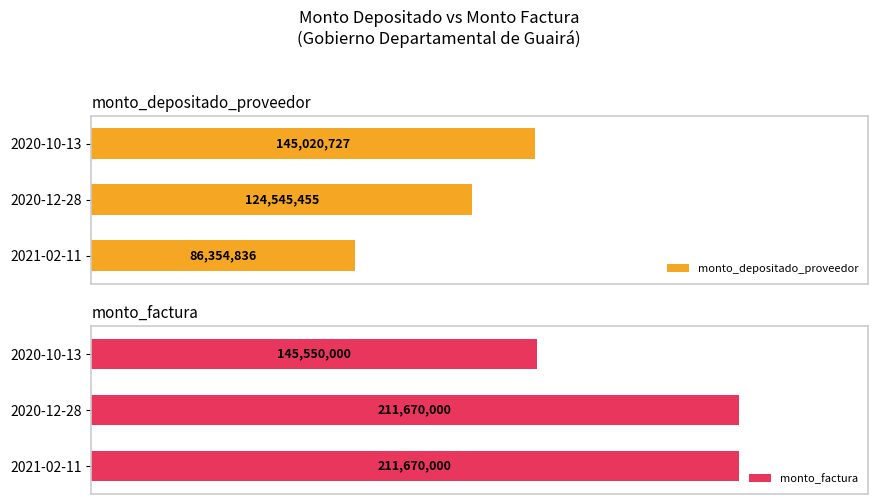

Rank the series by their average value, from lowest to highest.

monto_depositado_proveedor, monto_factura